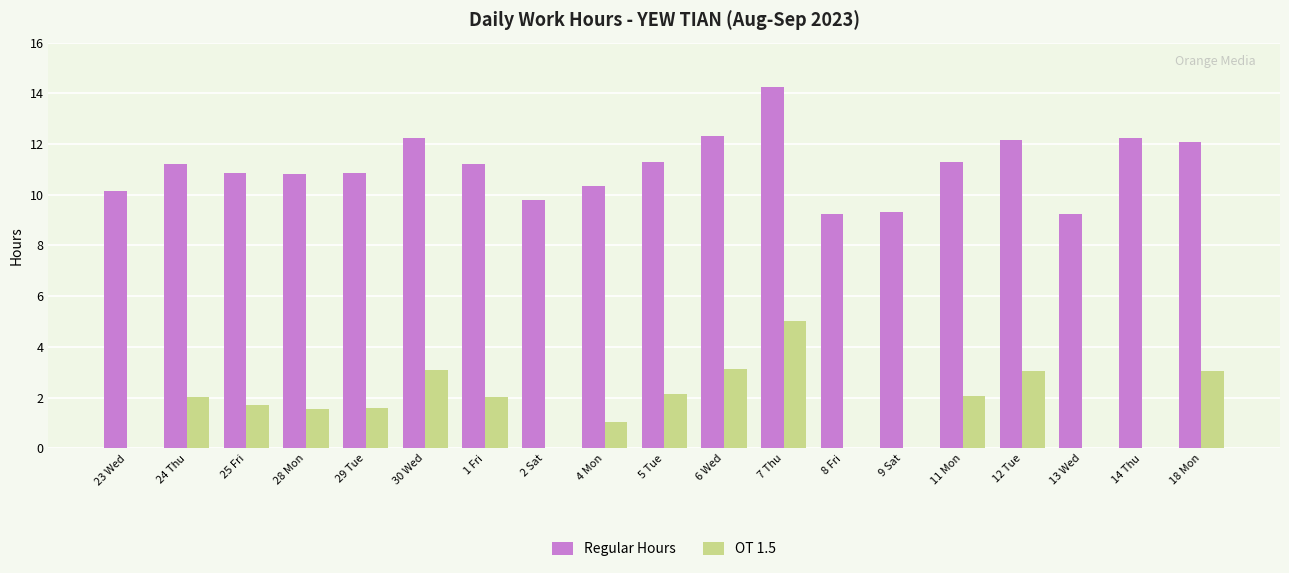

What is the approximate value of Regular Hours at 11 Mon?

11.3